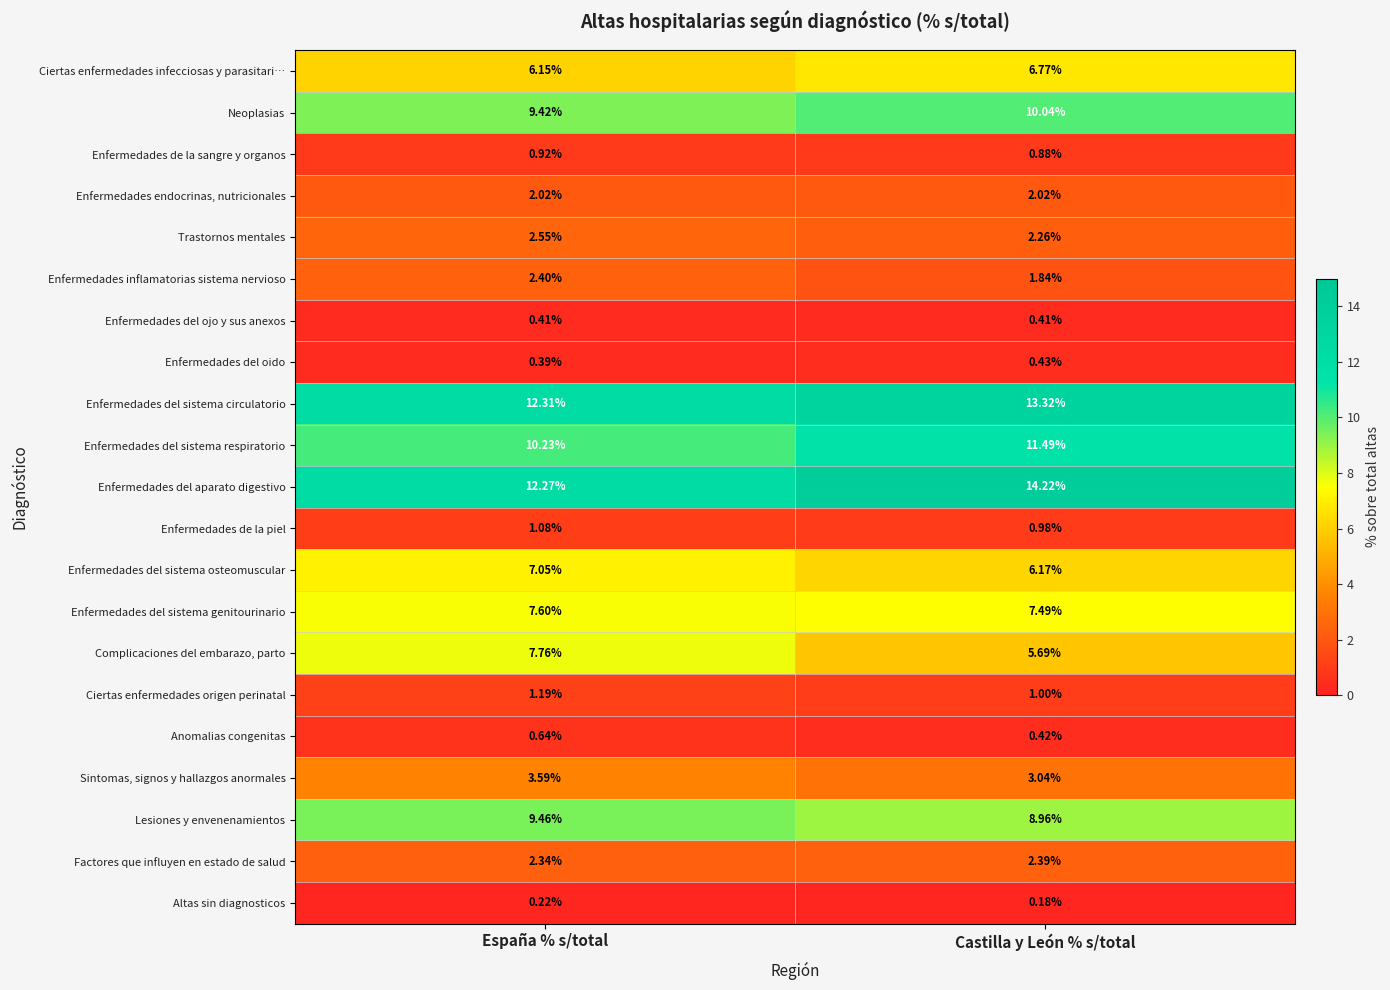

Which series has the largest range (max minus min)?

Complicaciones del embarazo, parto